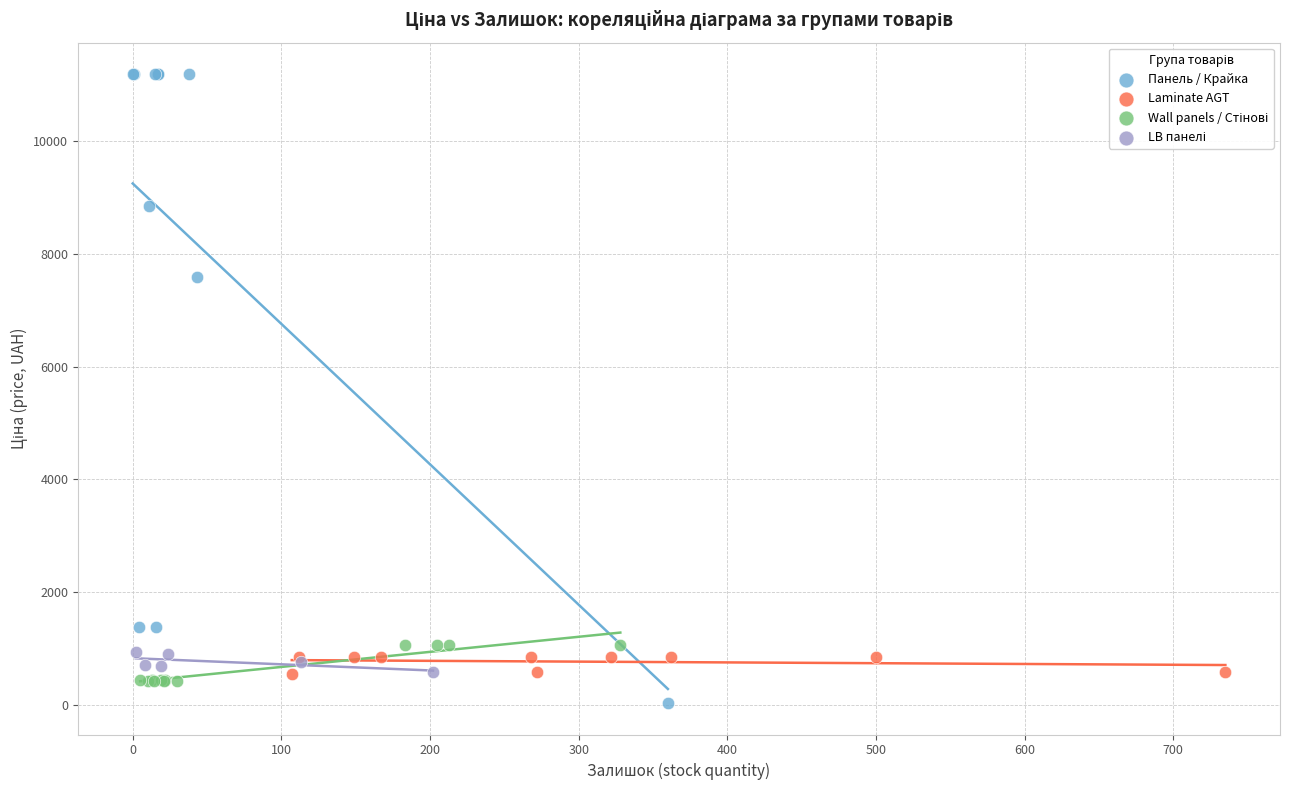

Which series has the largest Y range (max minus min)?

Панель / Крайка